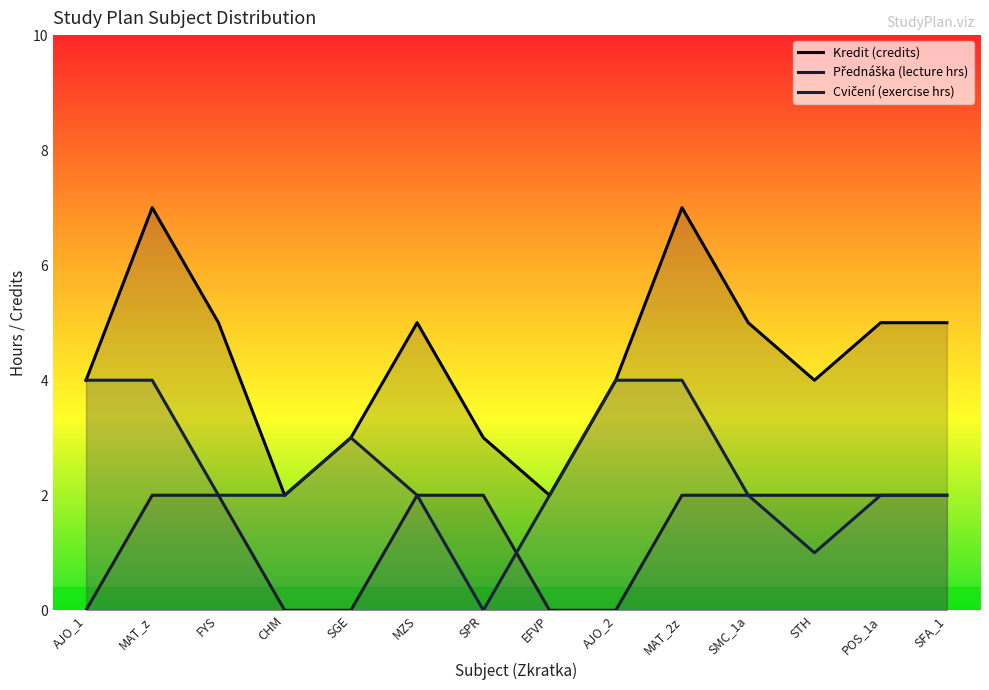

What is the value of the Kredit (credits) point at the 13th from the left?

5